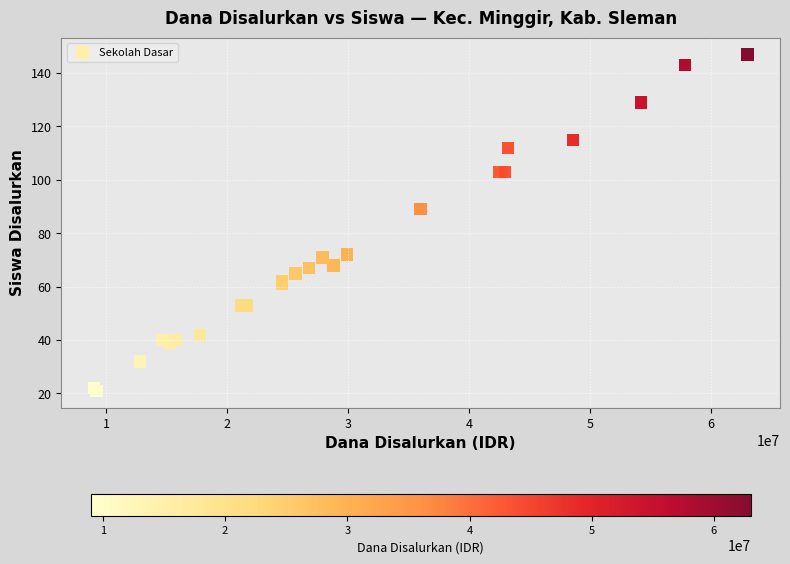

What Y value in the scatter plot is closest to 84?

89